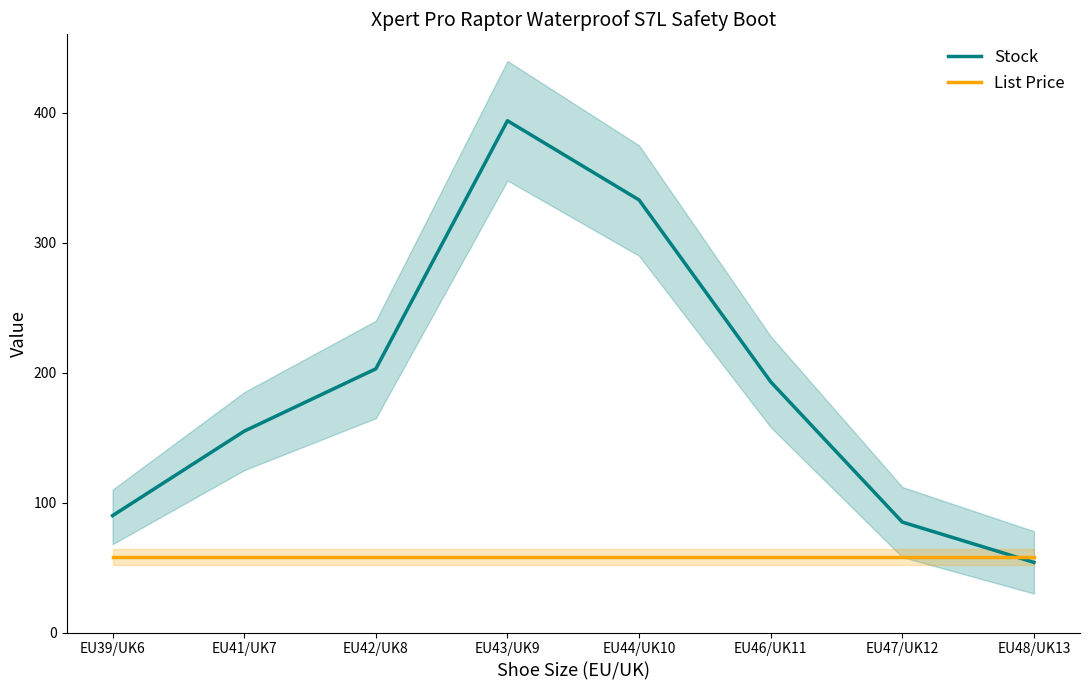

At which category is the sum across all series the highest?

EU43/UK9